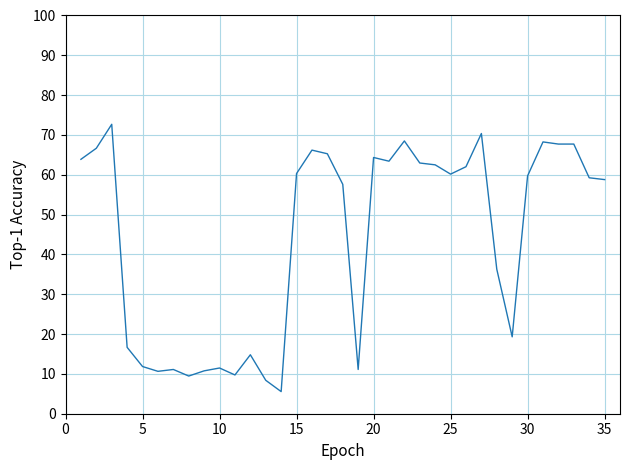

What is the maximum value shown in the chart?

72.7